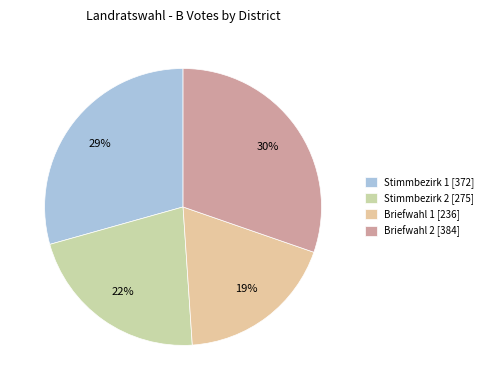

Combined, do Briefwahl 2 and Stimmbezirk 2 account for over 50%?

Yes